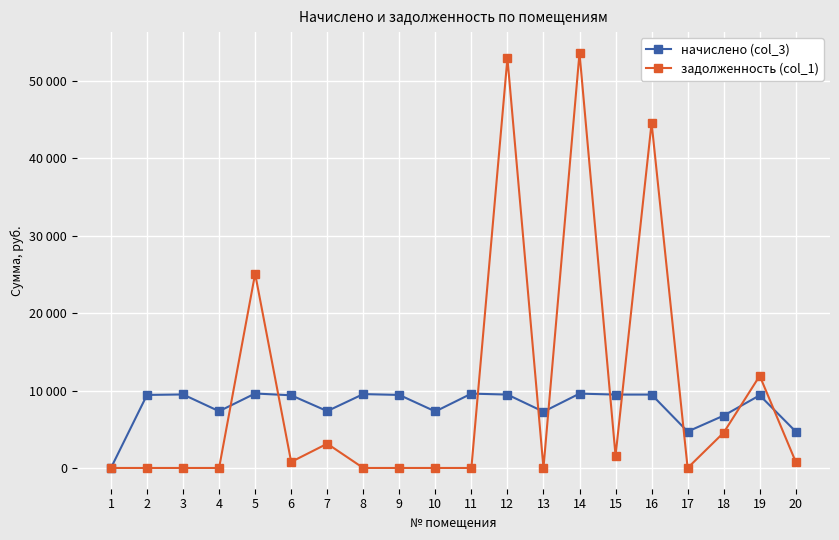

What is the highest value of the задолженность (col_1) series?

53600.9